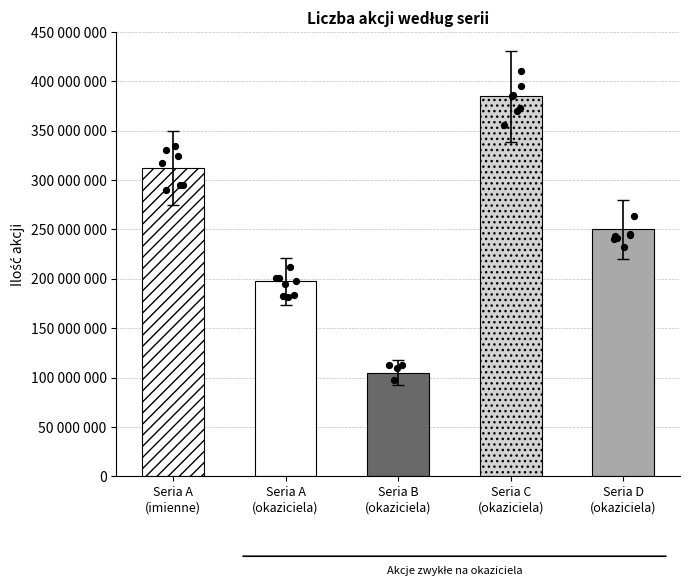

Between Seria C
(okaziciela) and Seria D
(okaziciela), which is larger?

Seria C
(okaziciela)